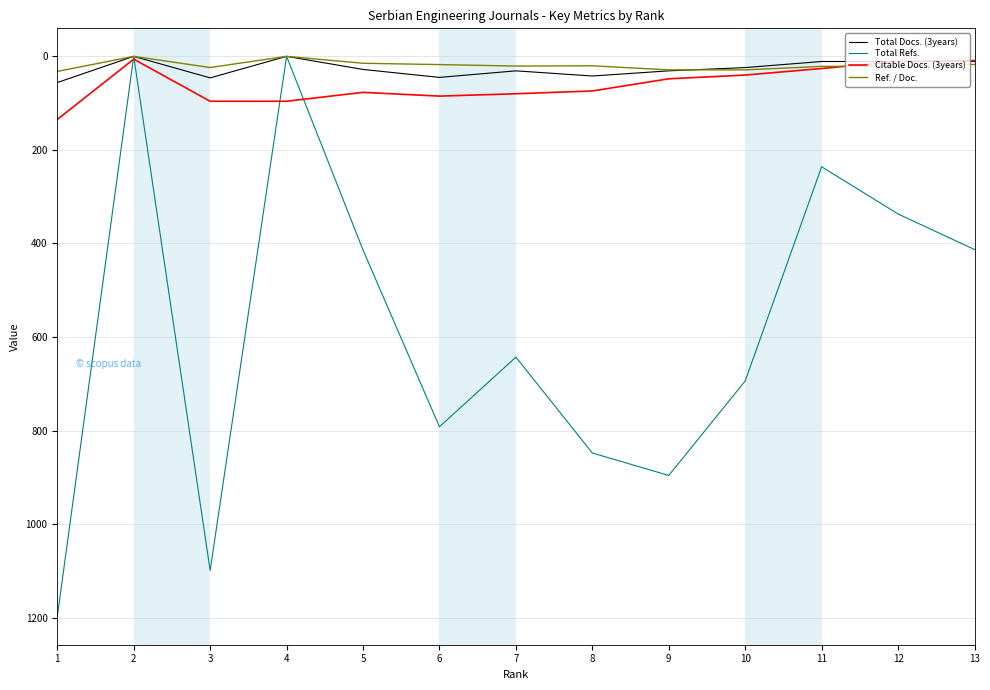

Is the value of Total Refs. at 12 greater than the value of Citable Docs. (3years) at 7?

Yes